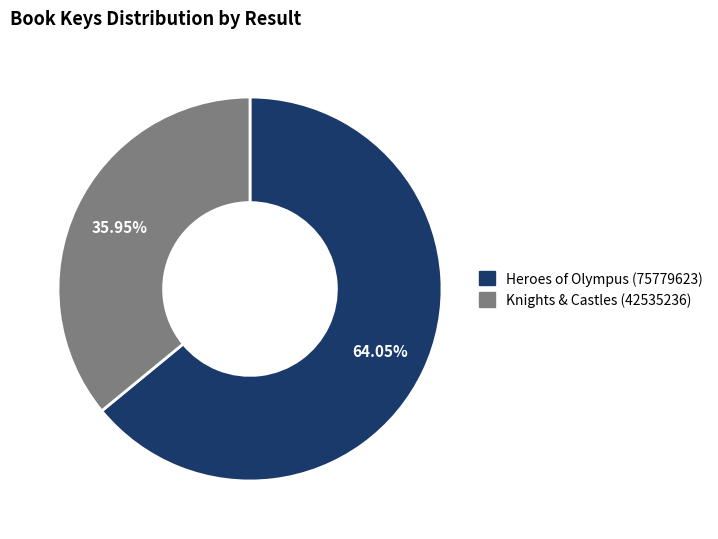

The Knights & Castles (42535236) slice represents 36% of the pie. True or false?

True